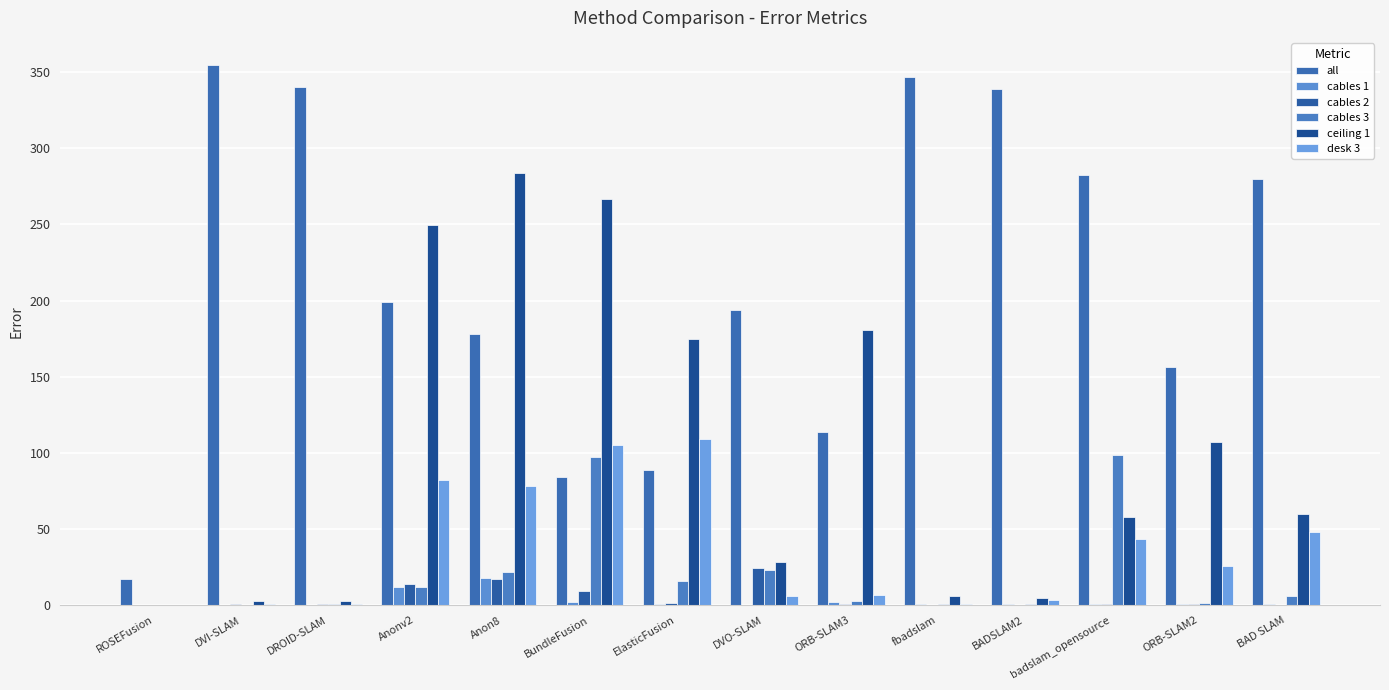

What is the label of the 6th bar from the right?

ORB-SLAM3